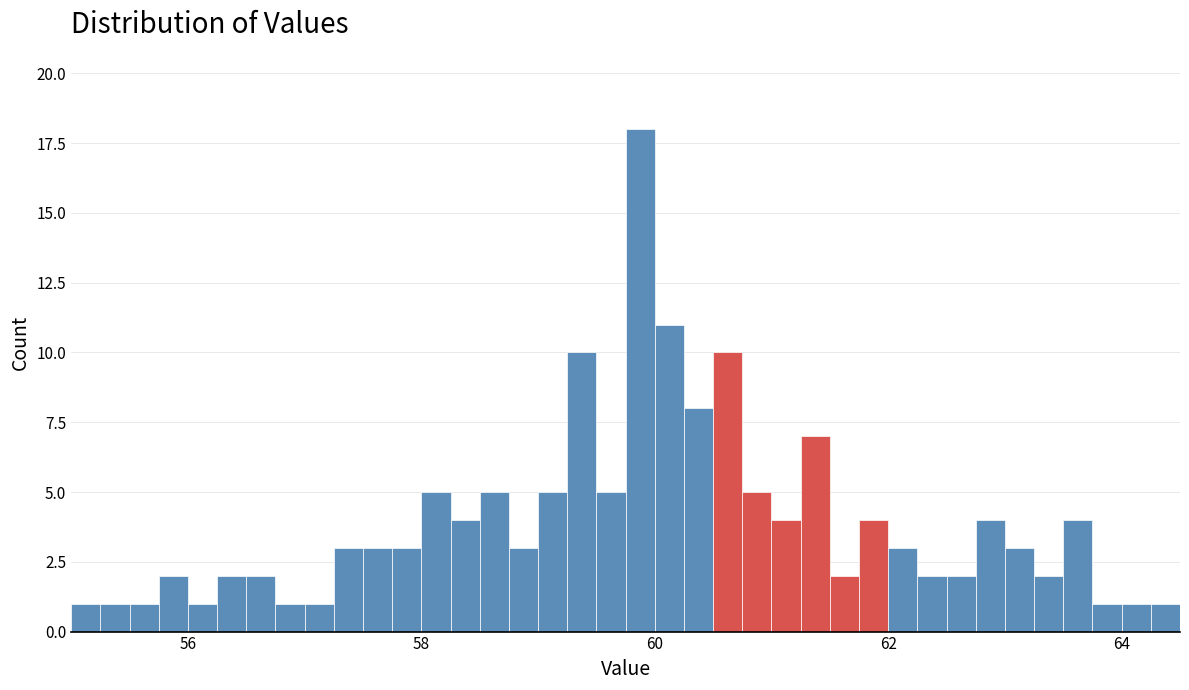

Around what value on the x-axis is the tallest bar? Give the approximate position of its centre, as read against the axis.

59.8